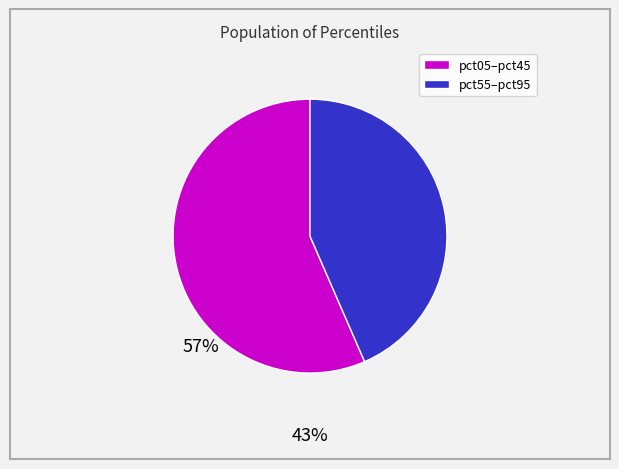

Does any single category account for the majority?

Yes